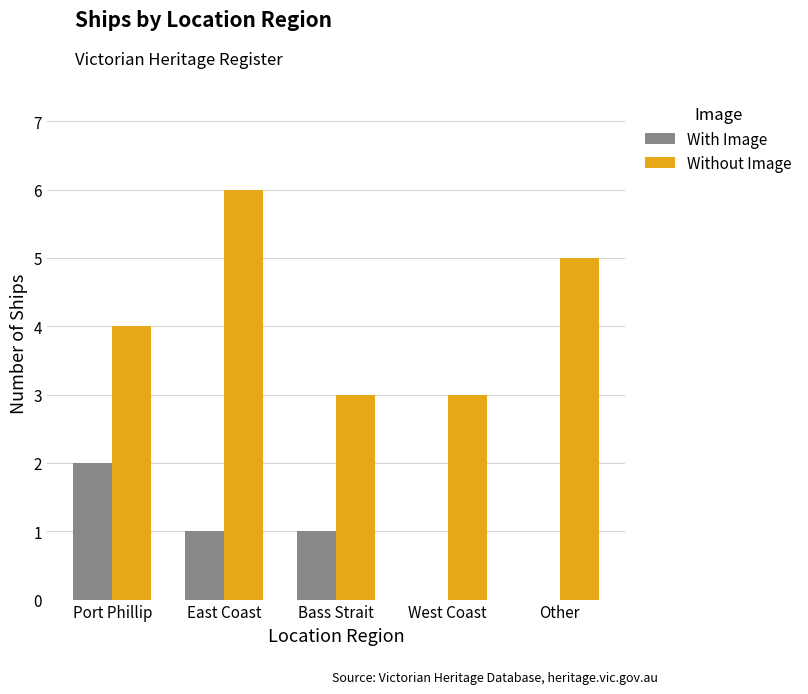

Between East Coast and West Coast, which series saw the biggest shift?

Without Image